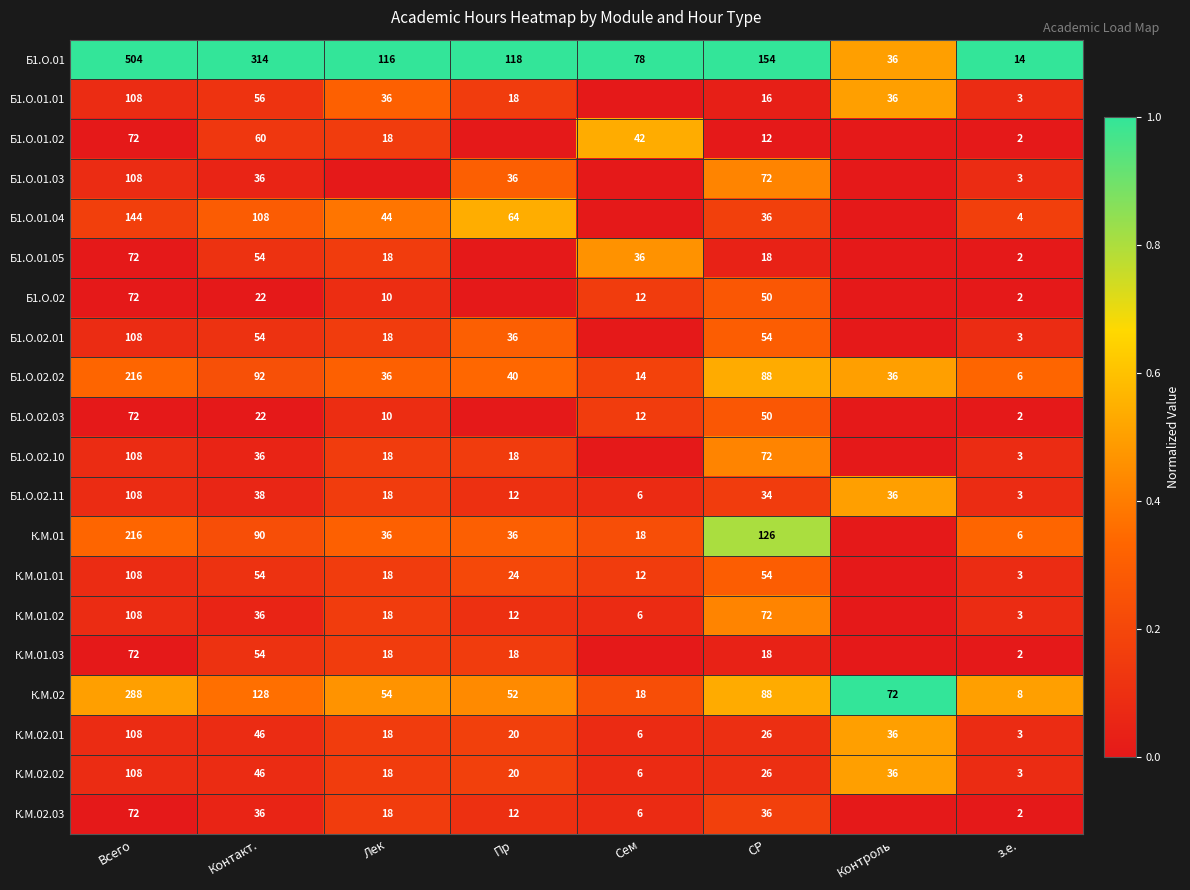

Between Пр and Контроль, which is larger?

Пр